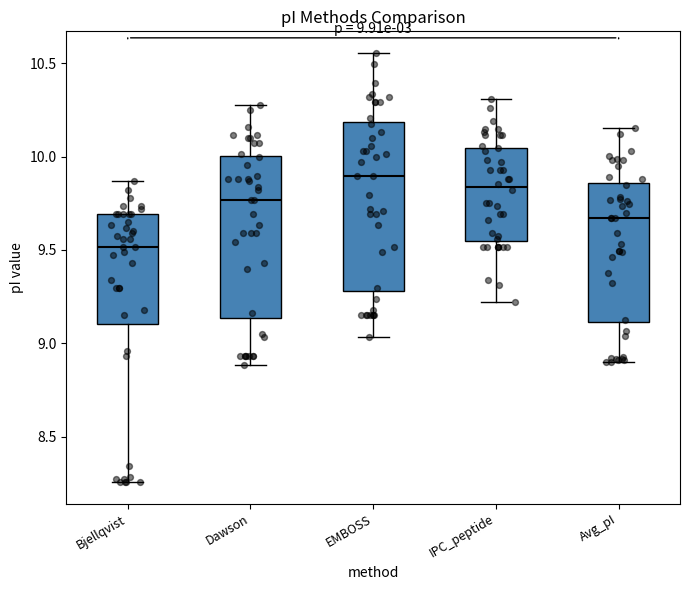

Which box's median line is the highest?

EMBOSS